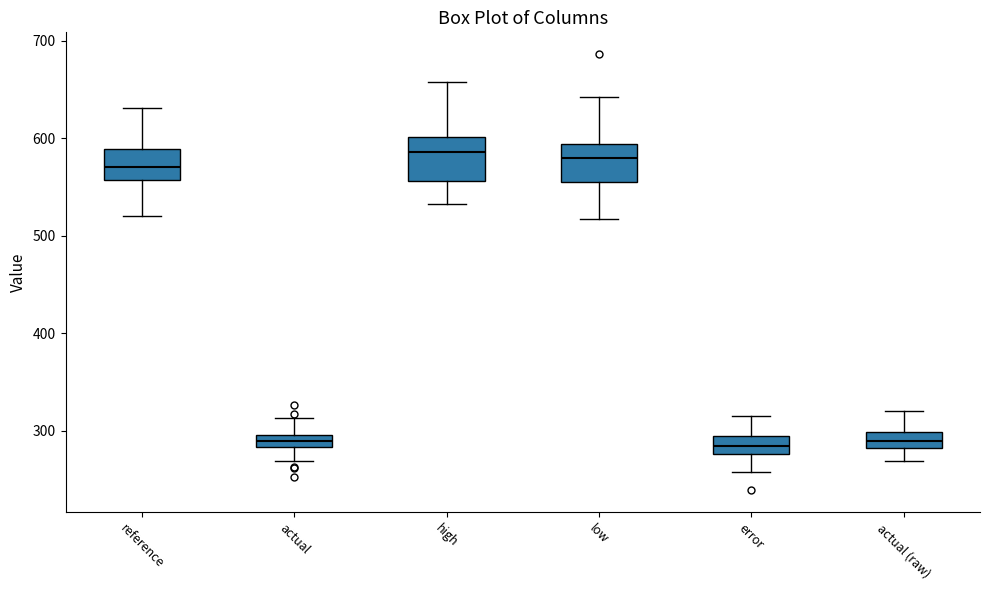

Where does the lower whisker of the box for low end on the y-axis? The values are not printed on the chart, so give them approximately, as read against the axis.

520